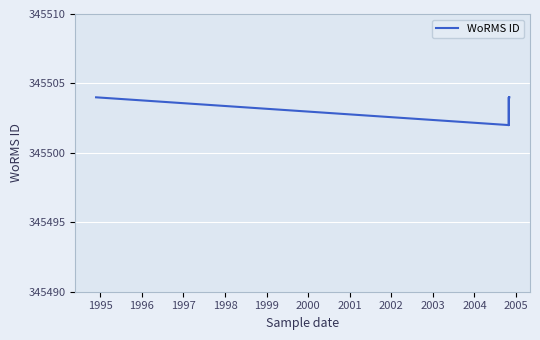

What is the minimum value shown in the chart?

345502